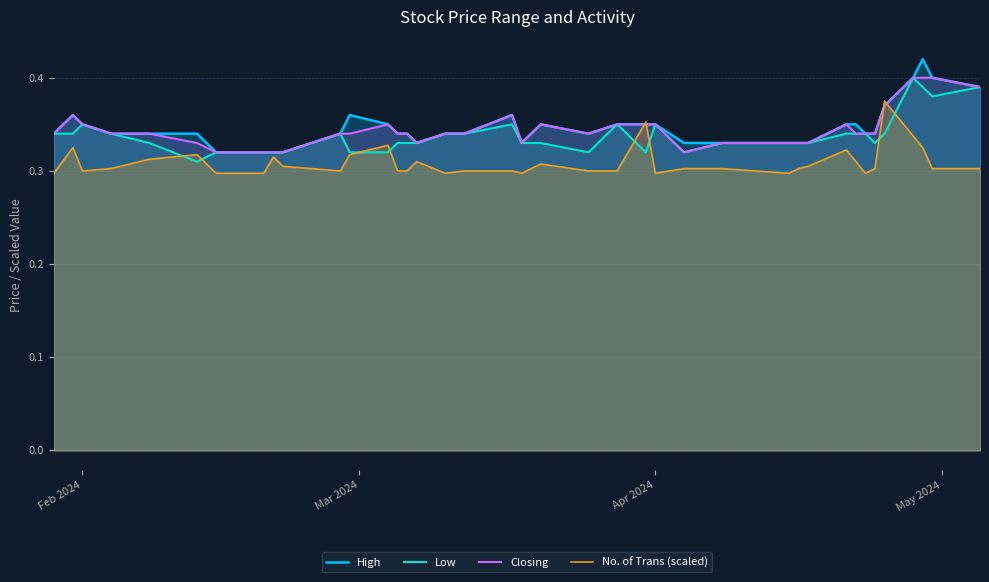

What is the value of the High point at the 1st from the left?

0.3